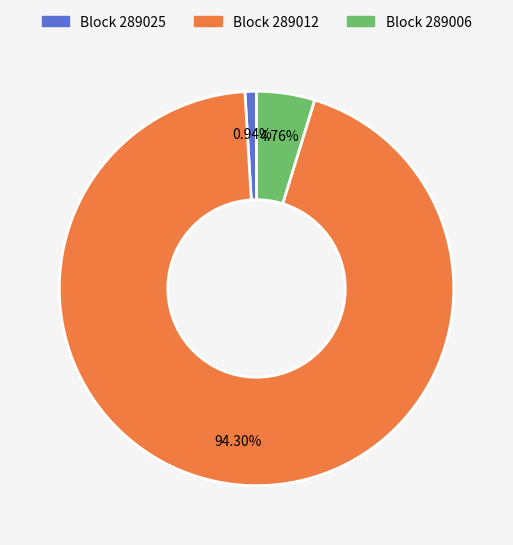

Does any single category account for the majority?

Yes